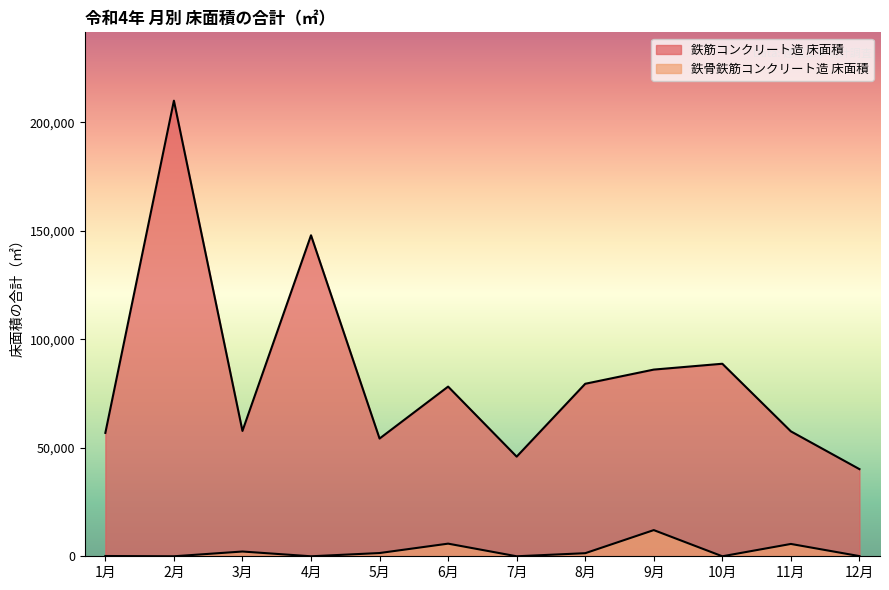

What is the spread (max minus min) of values at 6月?

72368